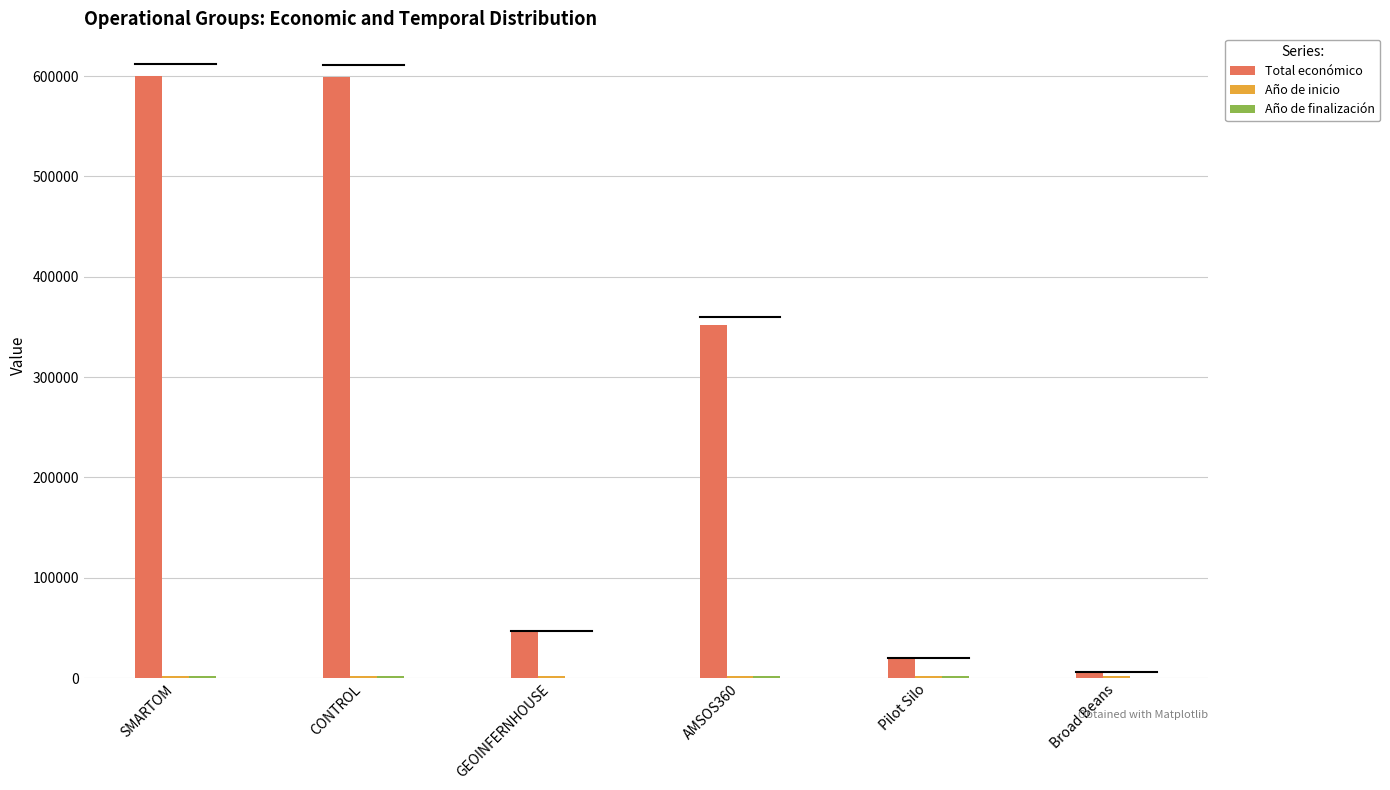

The value of Total económico at Pilot Silo is 20000. True or false?

True